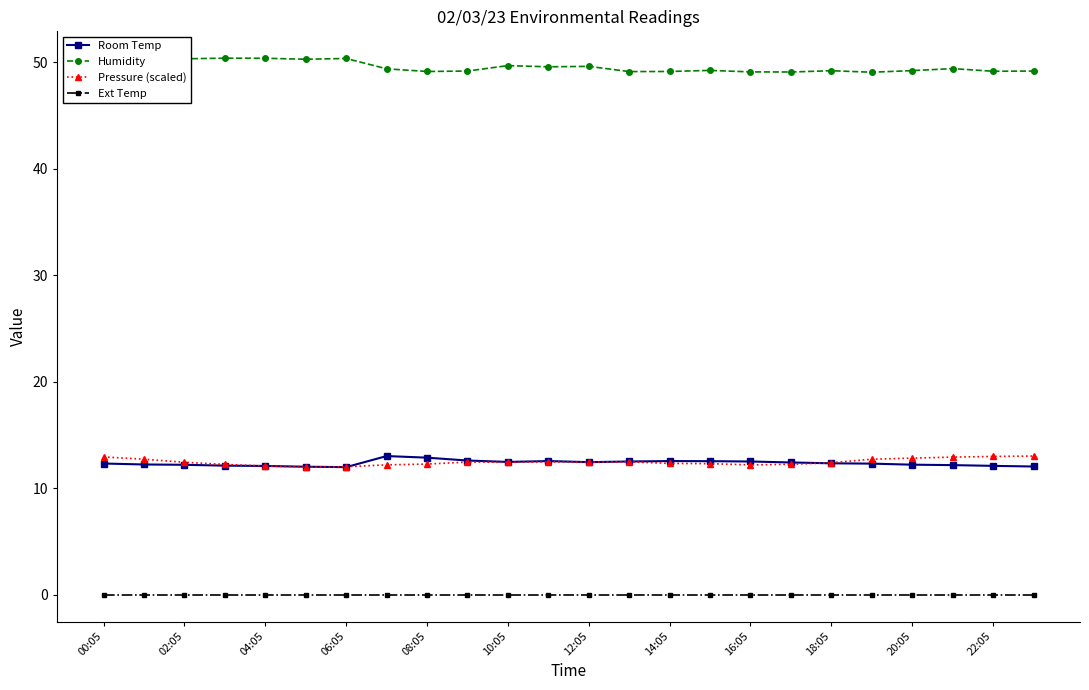

True or false: Room Temp has more than 2 points higher than both neighbors.

True